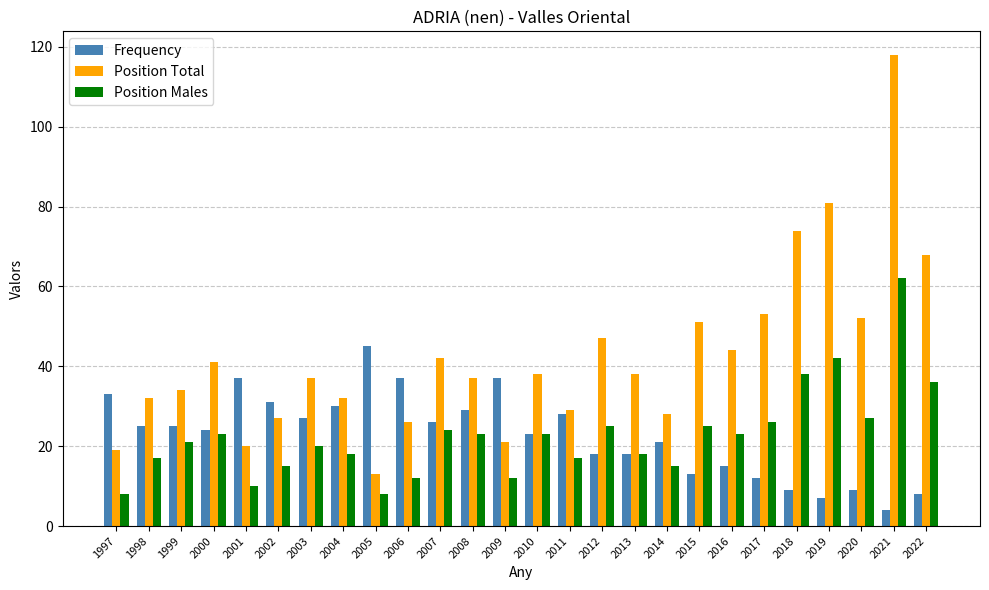

What is the maximum value shown in the chart?

118